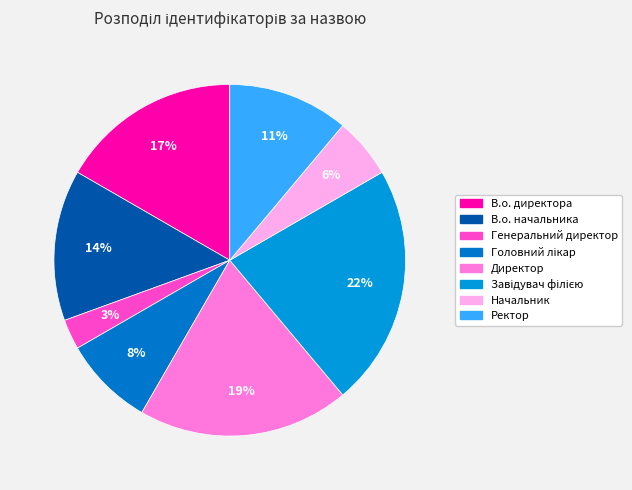

To the nearest percent, what percentage of the pie is В.о. директора?

17%